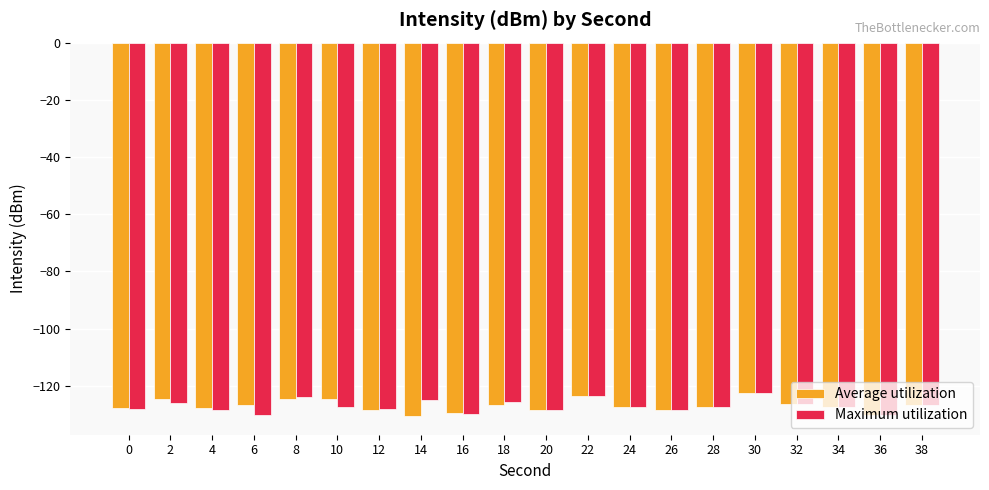

What is the value of the Maximum utilization bar at the 11th from the left?

-128.3